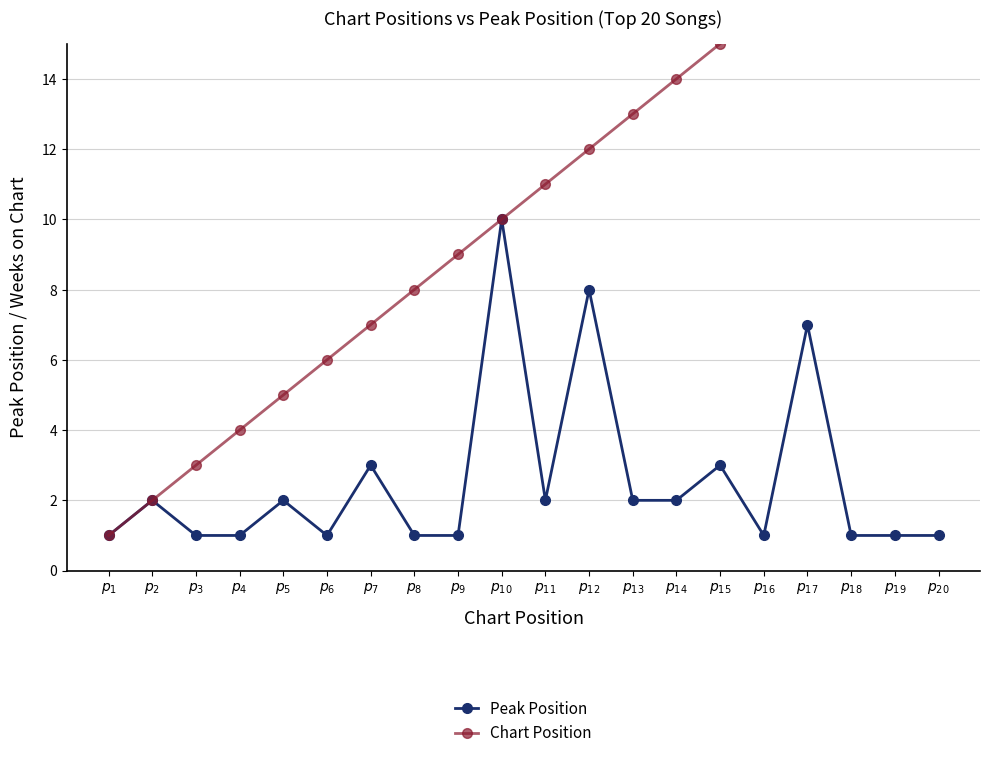

At which category is the sum across all series the highest?

$p_{17}$